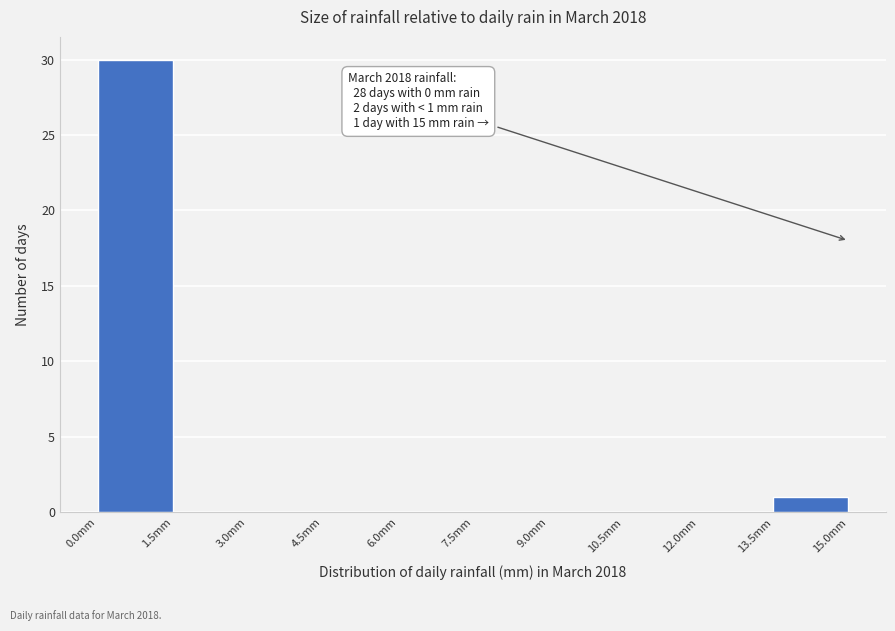

Over which range of the x-axis is the bar tallest?

0.0 to 1.5